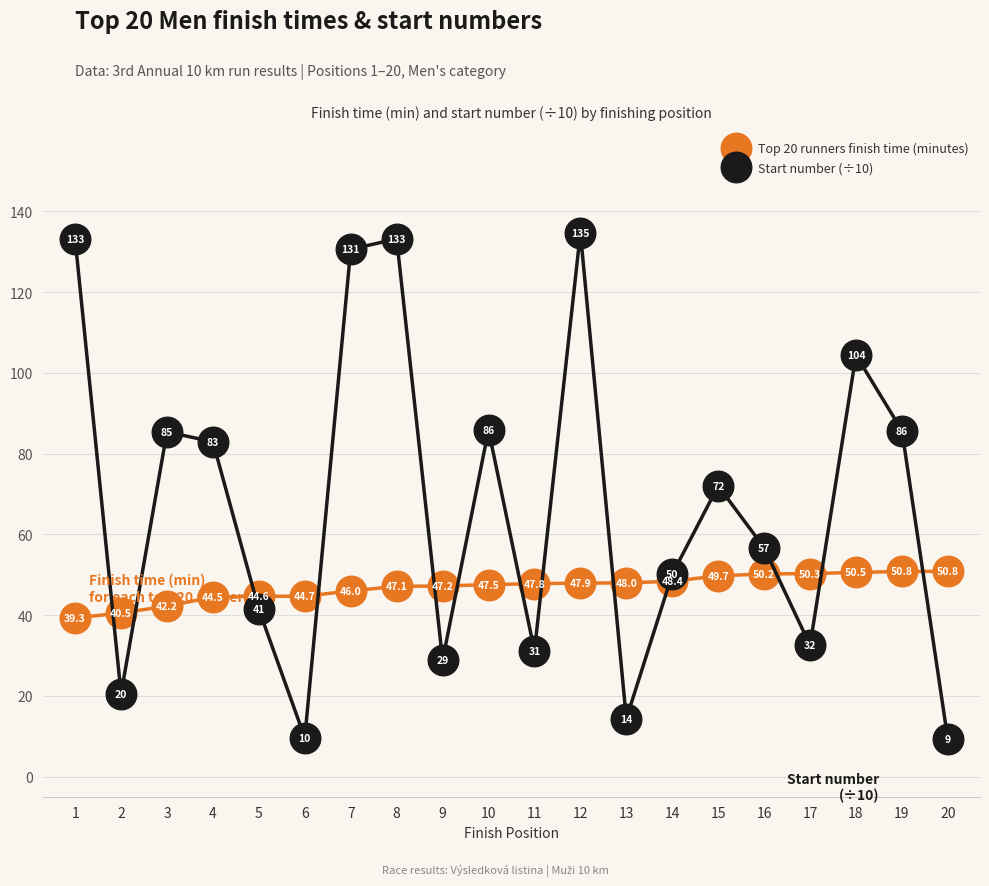

Which series has the widest spread of values?

Start number (÷10)